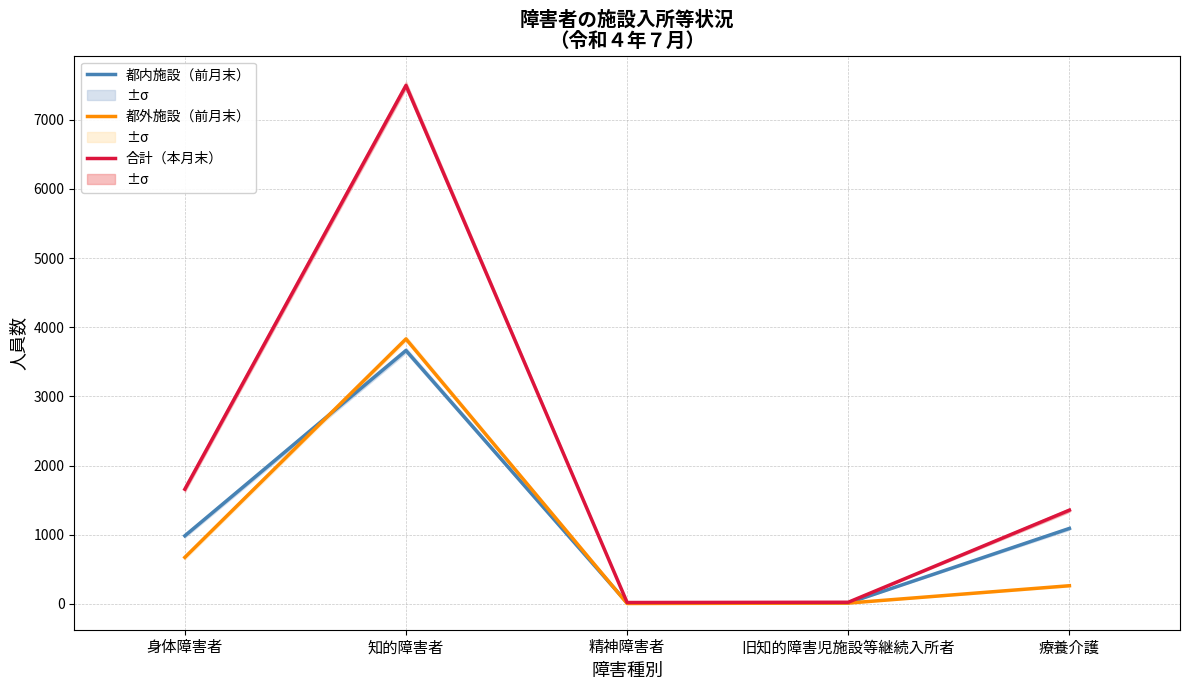

What is the value of the 合計（本月末） point at the 5th from the left?

1355